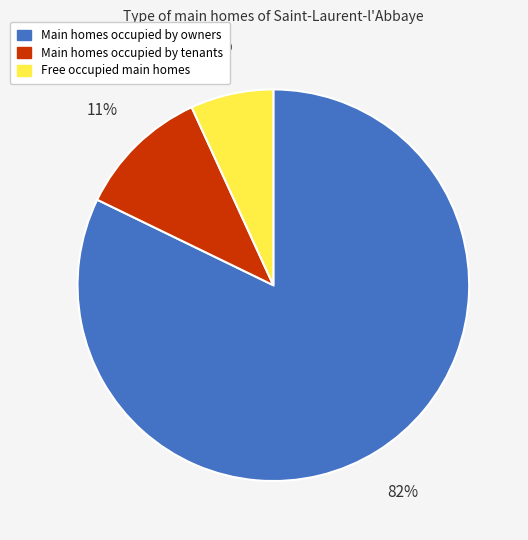

What percentage is the Free occupied main homes slice, to the nearest percent?

7%